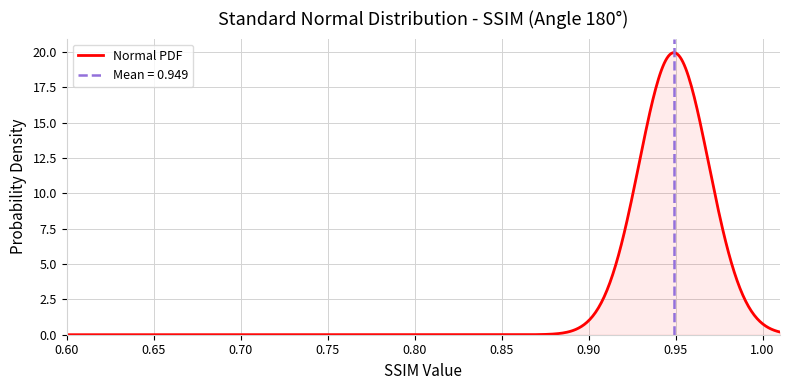

What is the highest value of the Normal PDF series?

19.9